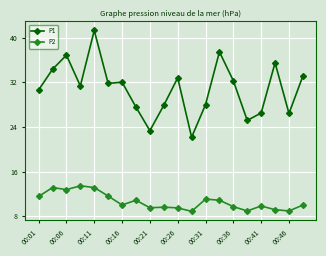

True or false: P1 has more than 1 interior local peaks.

True